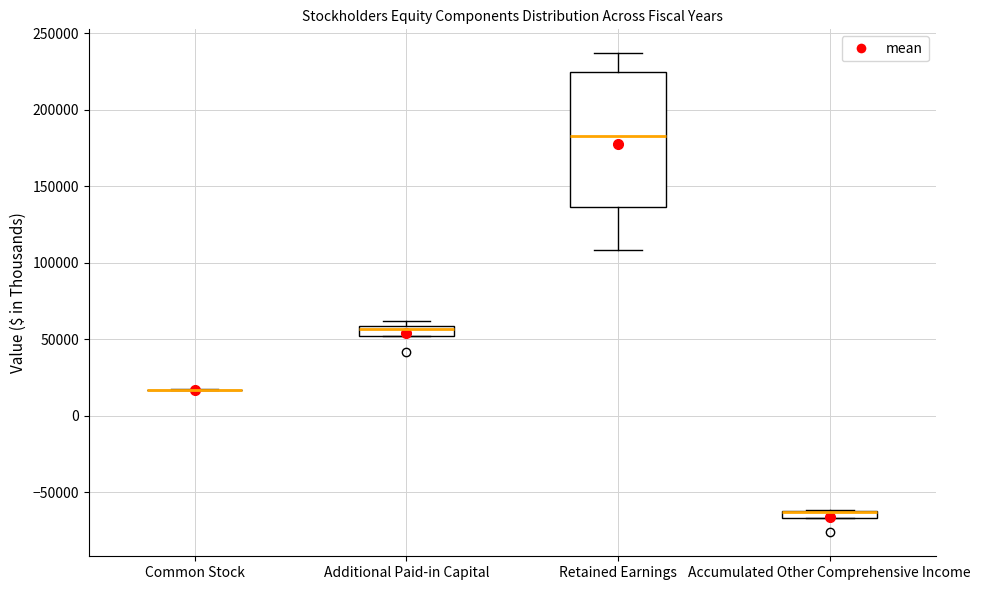

Where does the median line of the box for Additional Paid-in Capital sit on the y-axis? The values are not printed on the chart, so give them approximately, as read against the axis.

55000